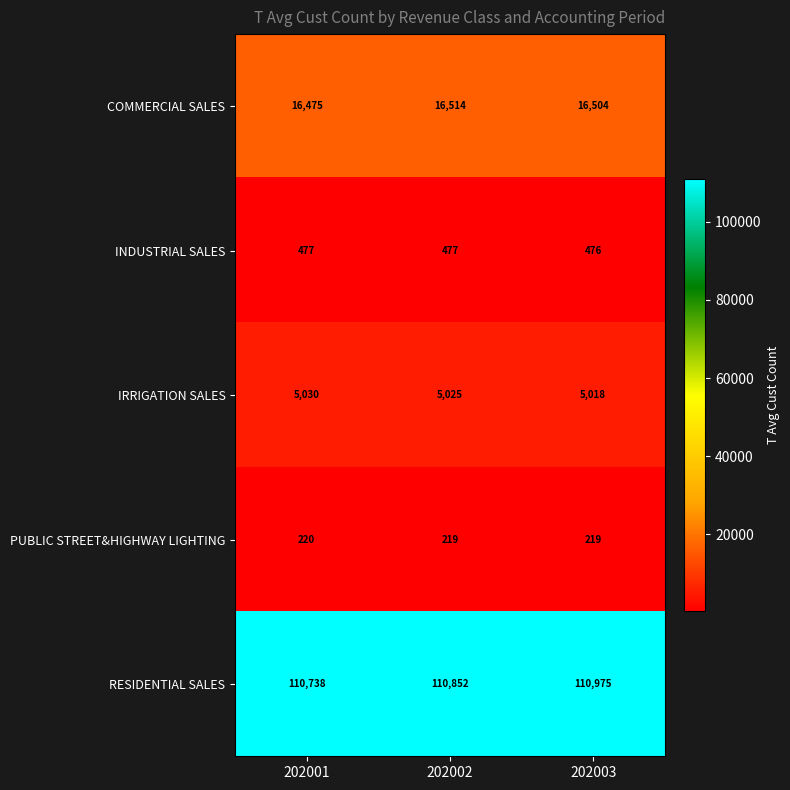

Which series has the largest total across all categories?

RESIDENTIAL SALES